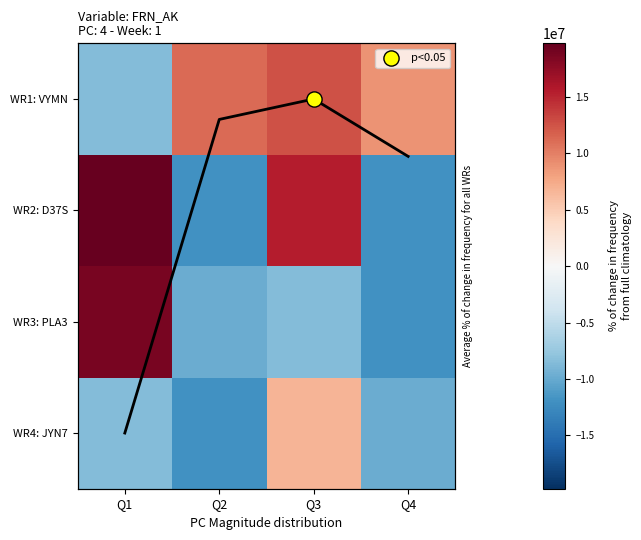

The value of WR1: VYMN at Q4 is 12424219.9. True or false?

False